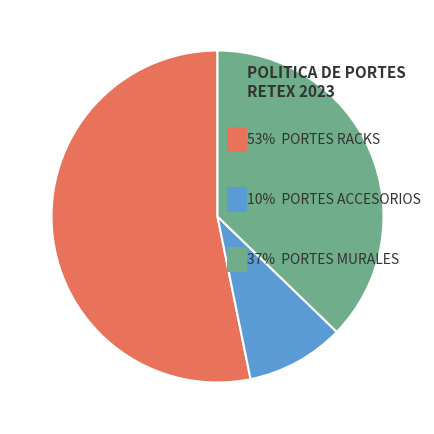

Is there any slice that represents more than half of the pie?

Yes